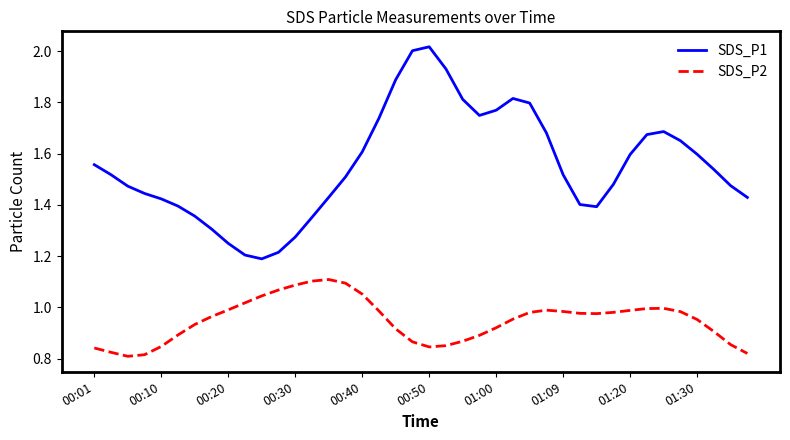

Which series has the largest range (max minus min)?

SDS_P1